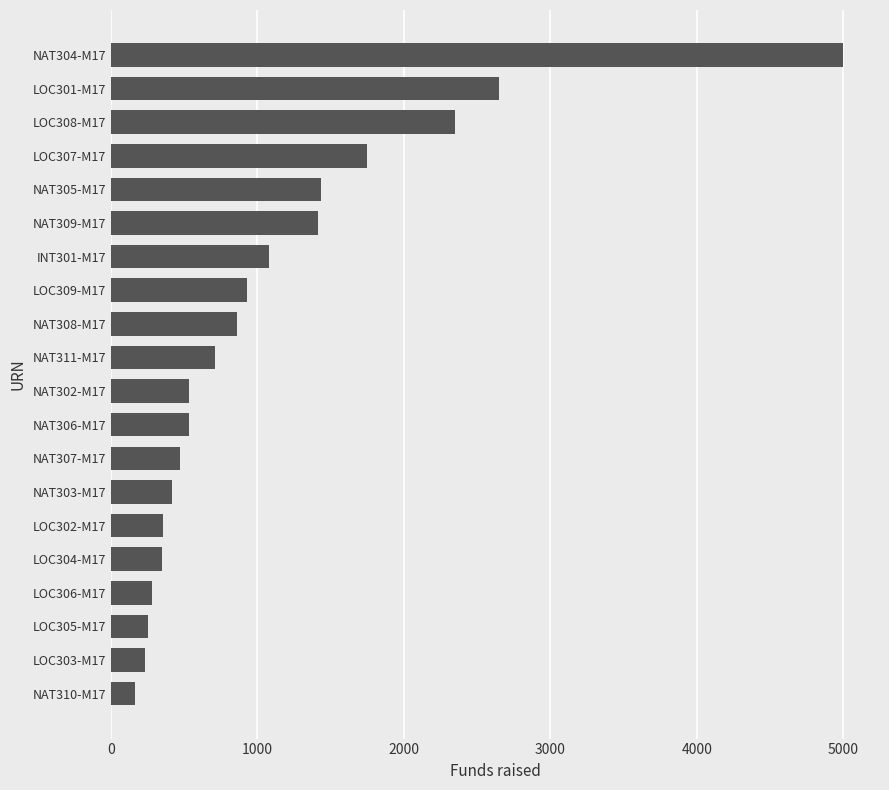

What is the smallest value displayed?

165.0